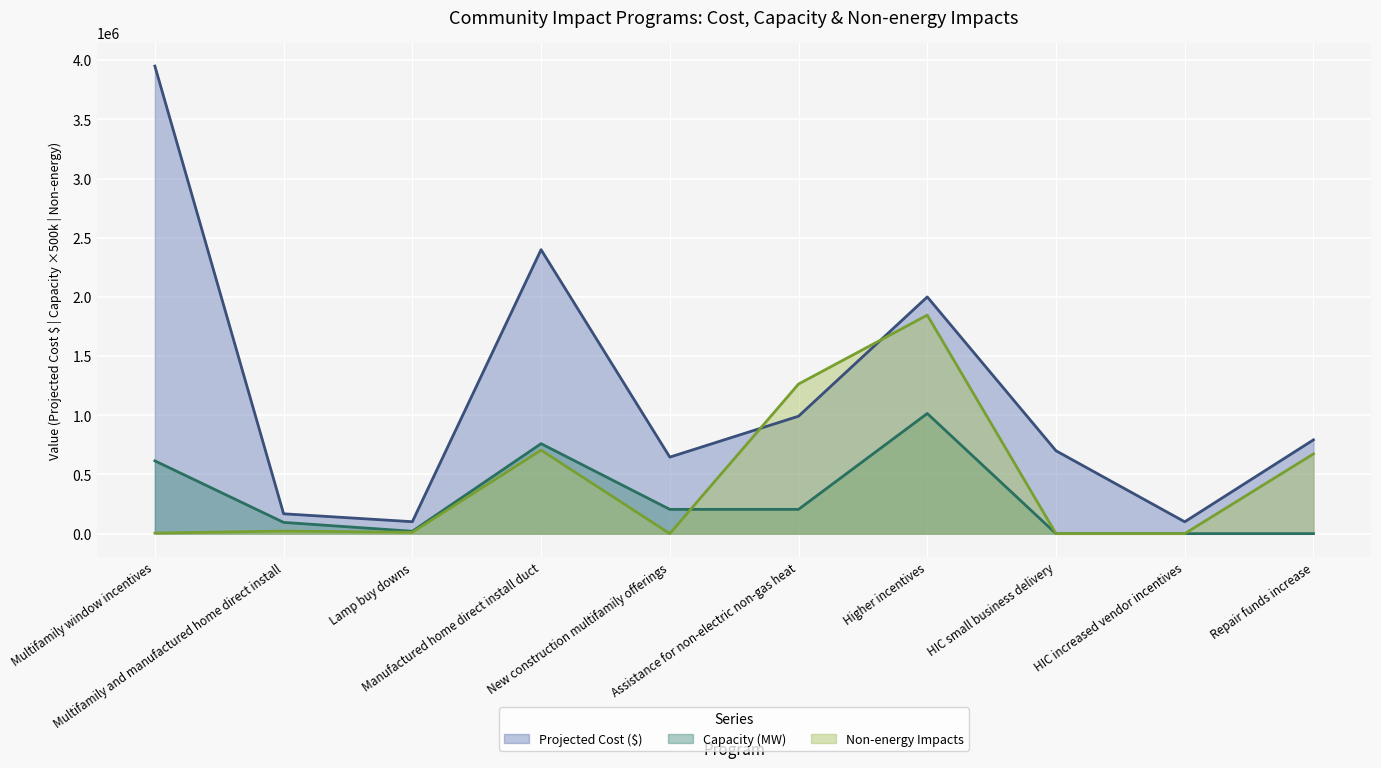

Where is the first local maximum for Non-energy Impacts?

Multifamily and manufactured home direct install